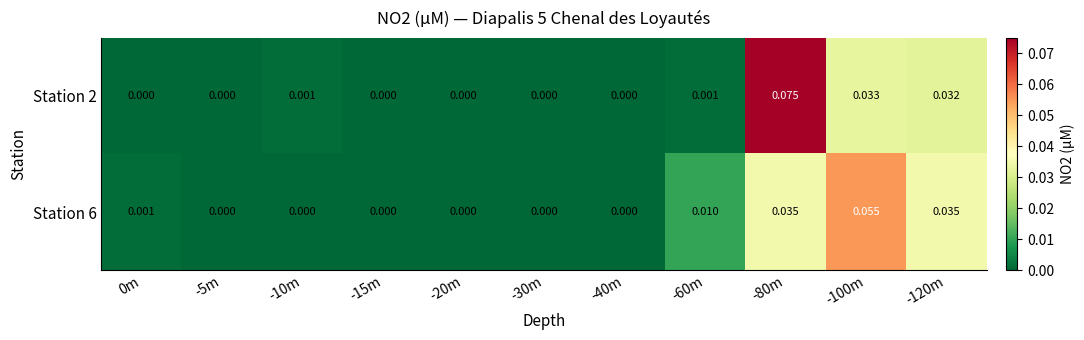

Is the value of Station 2 at -20m greater than the value of Station 6 at -60m?

No